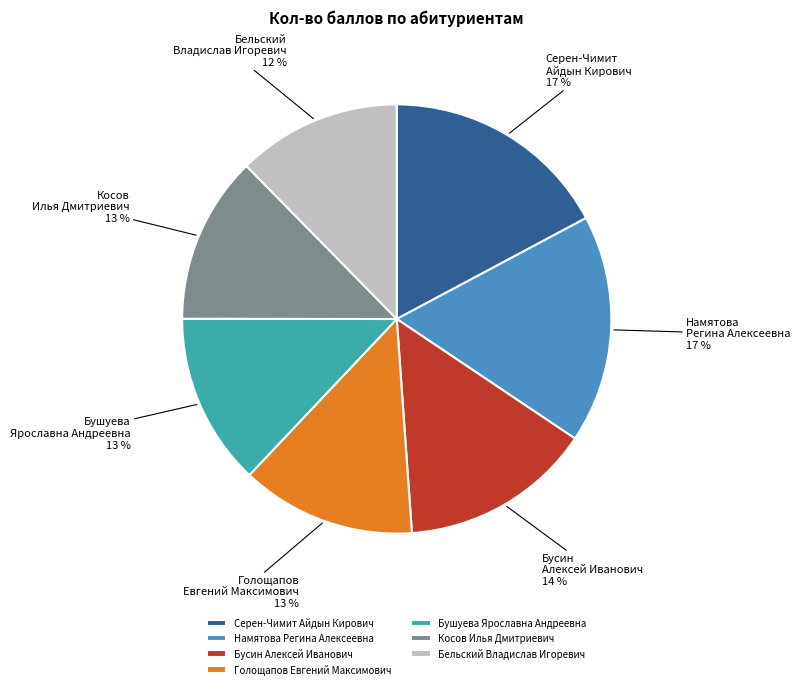

To the nearest percent, what percentage of the pie is Намятова Регина Алексеевна?

17%